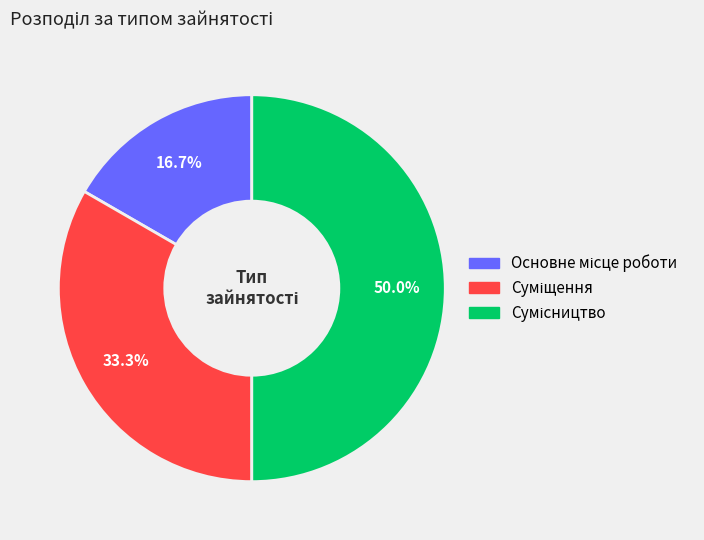

Do Основне місце роботи and Суміщення together represent more than half of the pie?

No